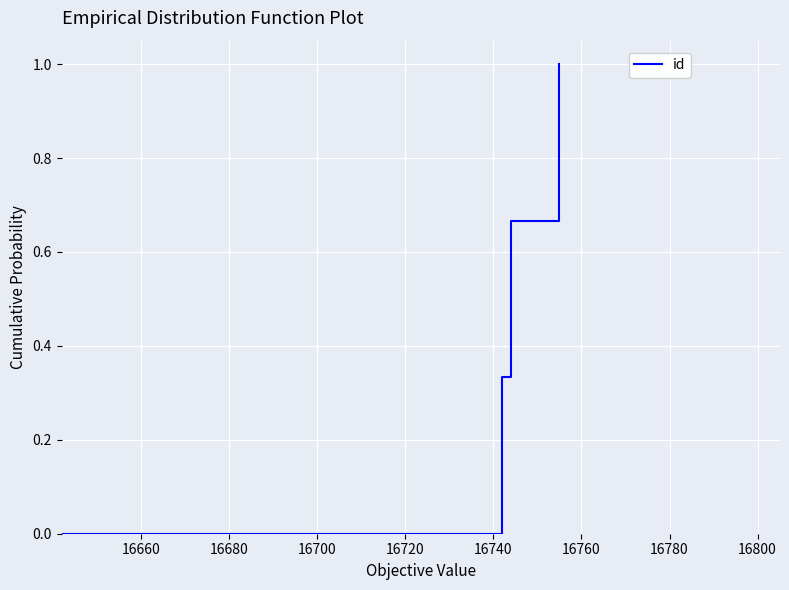

How many values are above zero?

3